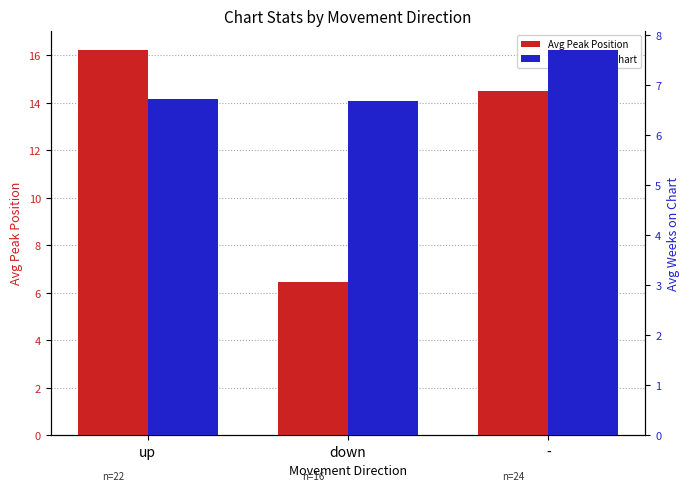

Between up and down, which is larger?

up